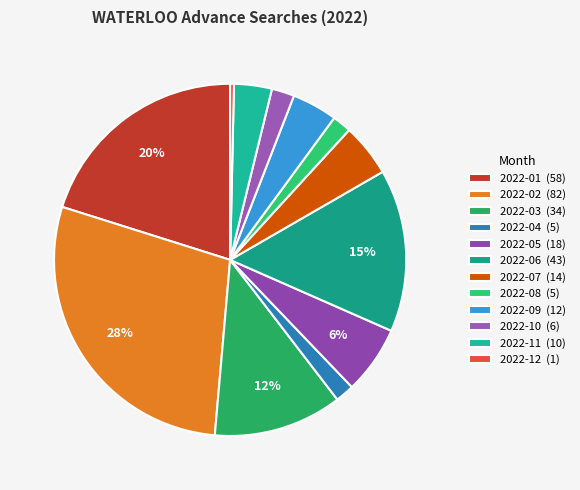

To the nearest percent, what is the difference between the 2022-10 and 2022-07 slice percentages?

3%